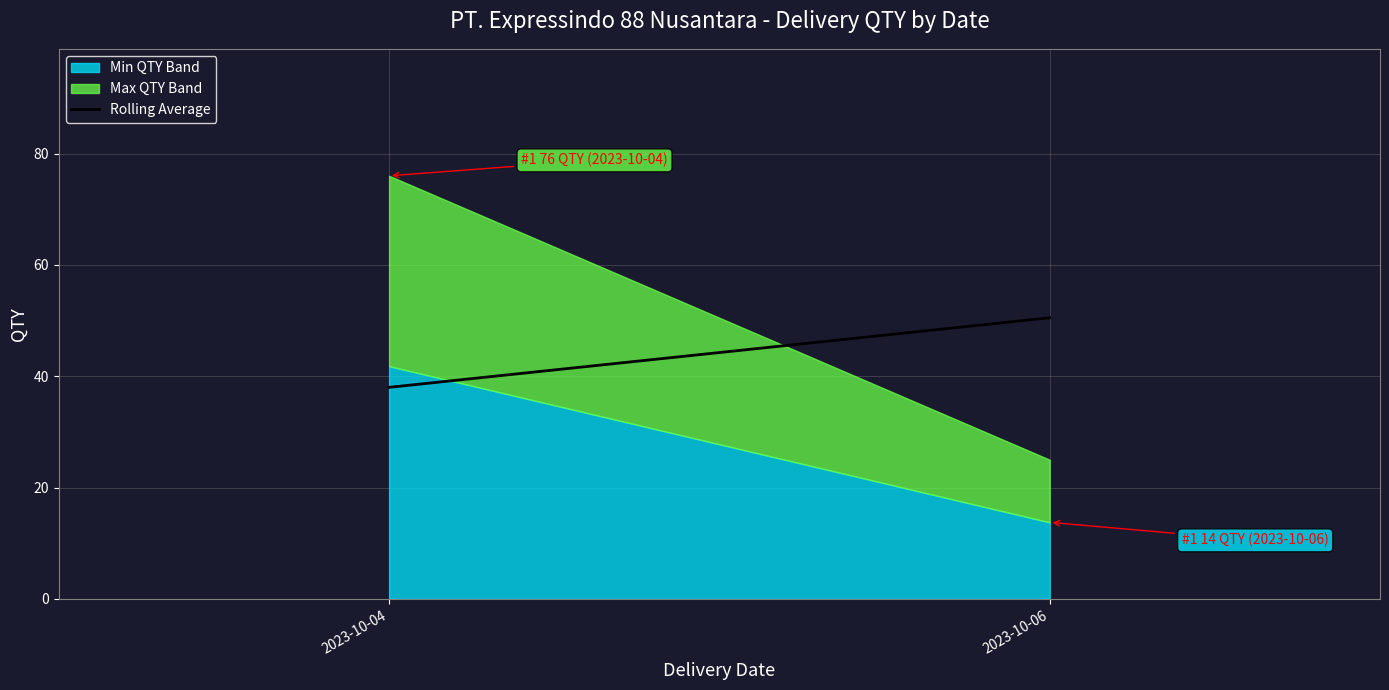

Does the chart have visible grid lines?

Yes